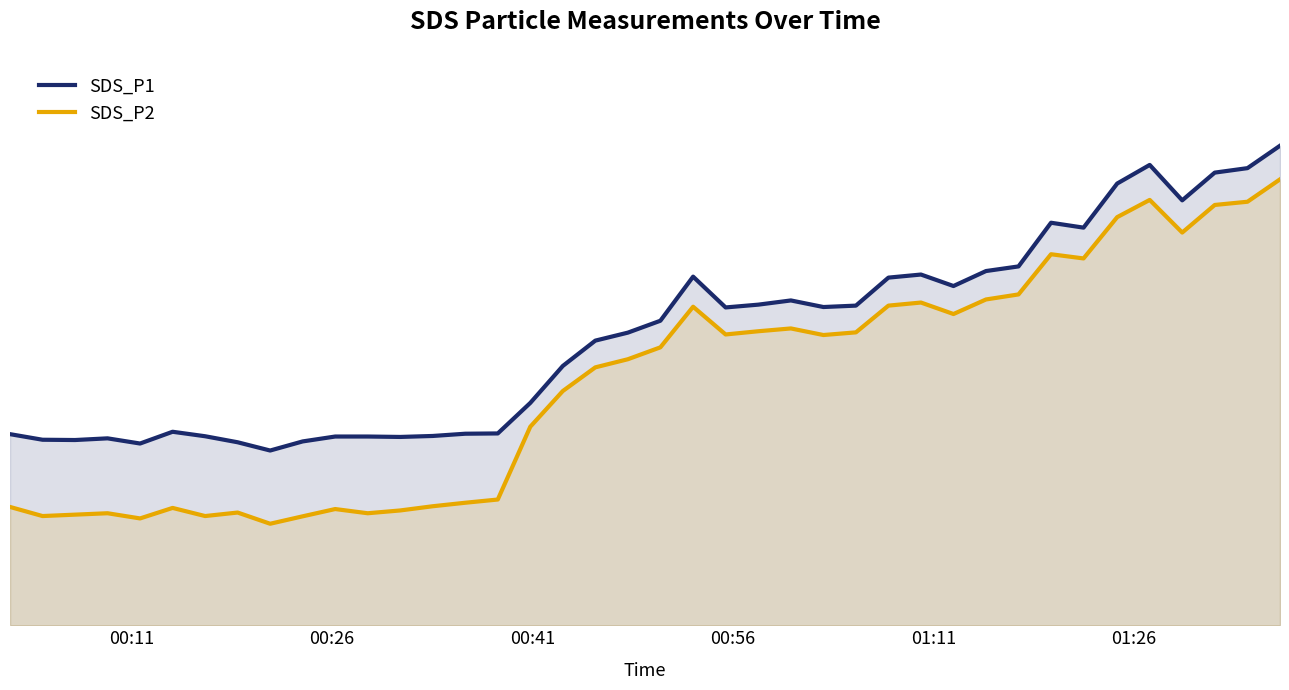

Reading left to right, what are all the values shown in this chart?

SDS_P1: 13.7	13.2	13.2	13.3	13.0	13.8	13.5	13.1	12.5	13.1	13.5	13.5	13.4	13.5	13.7	13.7	15.9	18.5	20.3	20.9	21.8	24.9	22.7	22.9	23.2	22.7	22.8	24.8	25.1	24.2	25.3	25.6	28.8	28.4	31.6	32.9	30.4	32.3	32.6	34.2
SDS_P2: 8.4	7.8	7.9	8.0	7.6	8.4	7.8	8.1	7.2	7.8	8.3	8.0	8.2	8.5	8.8	9.0	14.2	16.7	18.4	19.0	19.9	22.8	20.8	21.0	21.2	20.7	20.9	22.8	23.1	22.2	23.3	23.6	26.5	26.2	29.1	30.4	28.1	30.0	30.2	31.9